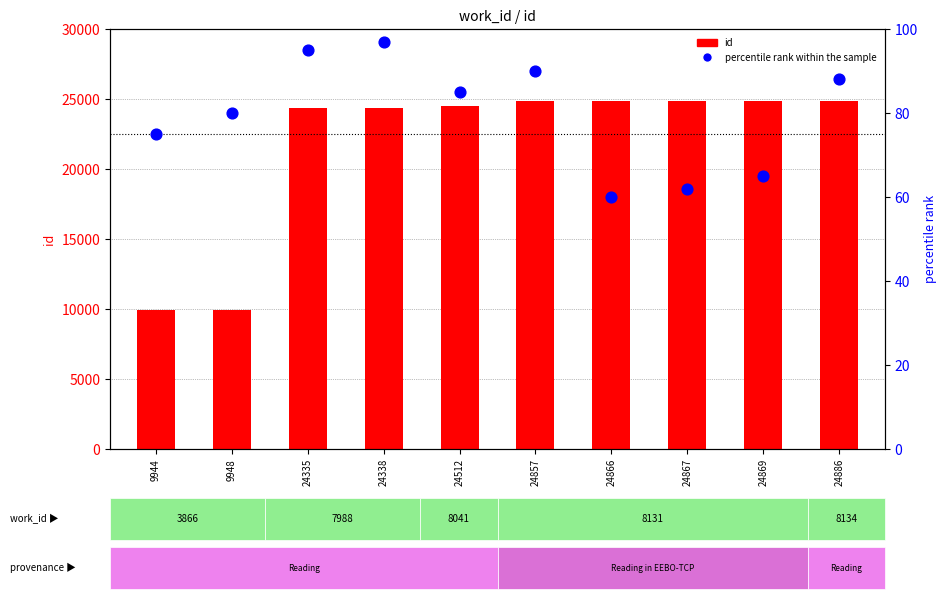

At which category is the sum across all series the highest?

24886